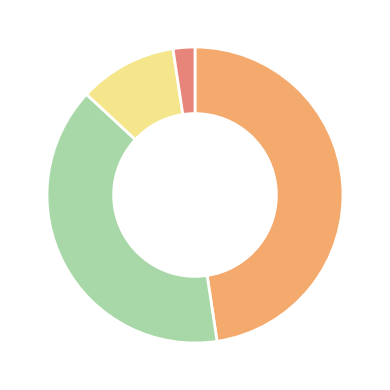

Does any single category account for the majority?

No